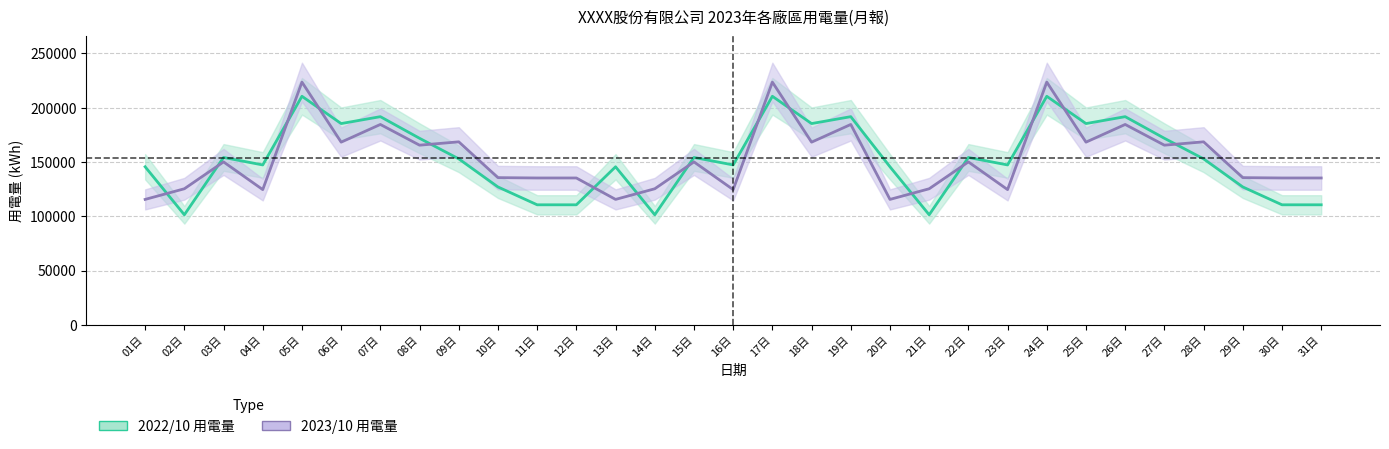

Is the value of 2022/10 用電量 at 10日 greater than the value of 2023/10 用電量 at 16日?

Yes